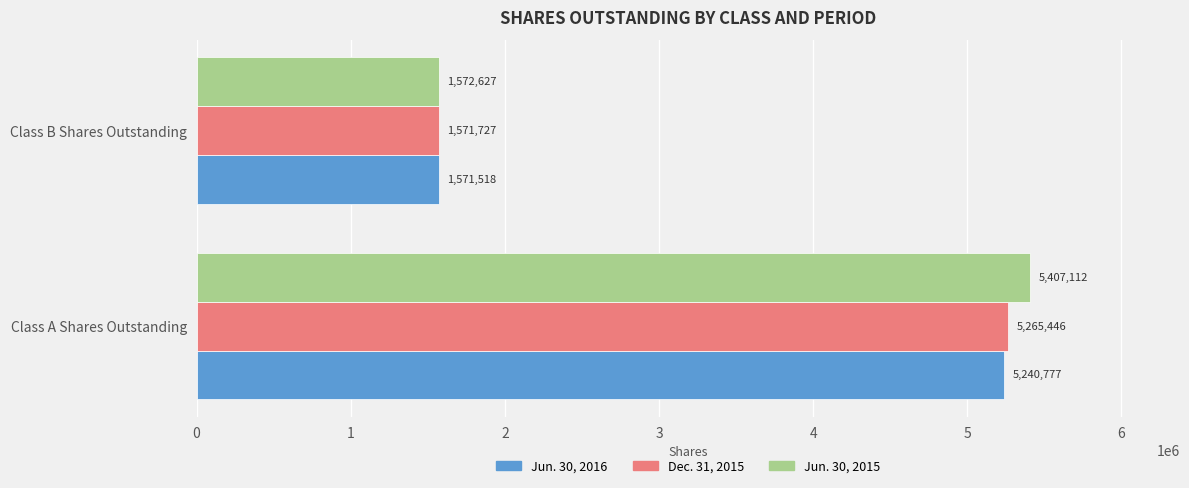

Is it true that Dec. 31, 2015 equals 5265446 at Class A Shares Outstanding?

True